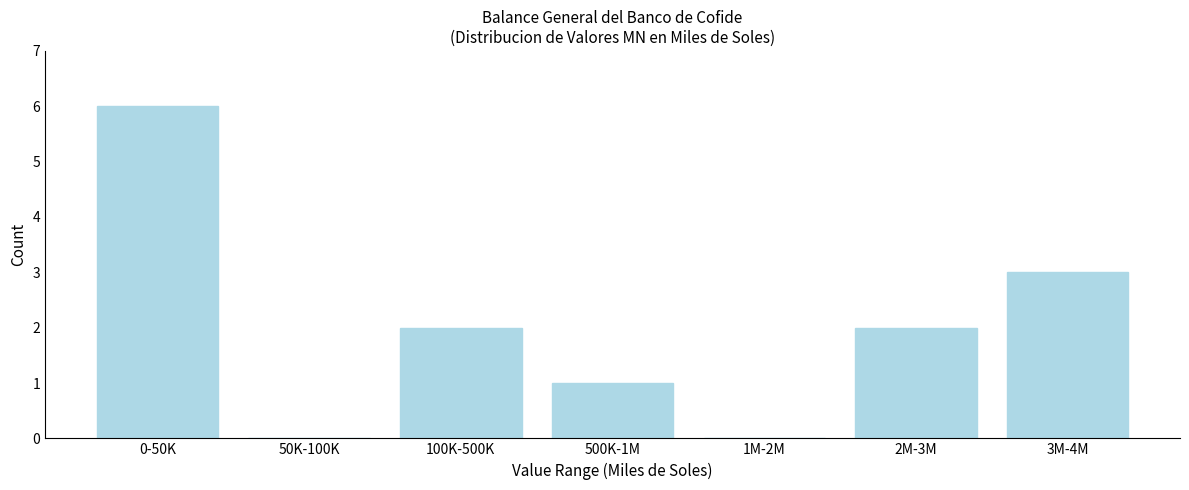

Reading left to right, list all the values displayed in this chart.

0-50K=6	50K-100K=0	100K-500K=2	500K-1M=1	1M-2M=0	2M-3M=2	3M-4M=3